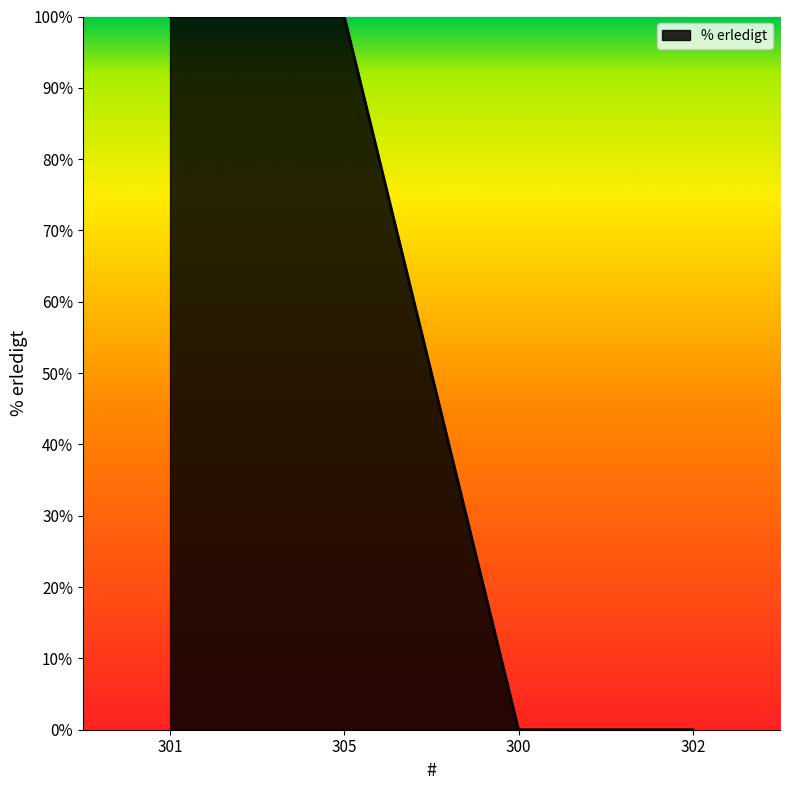

The value at 301 is 100. True or false?

True